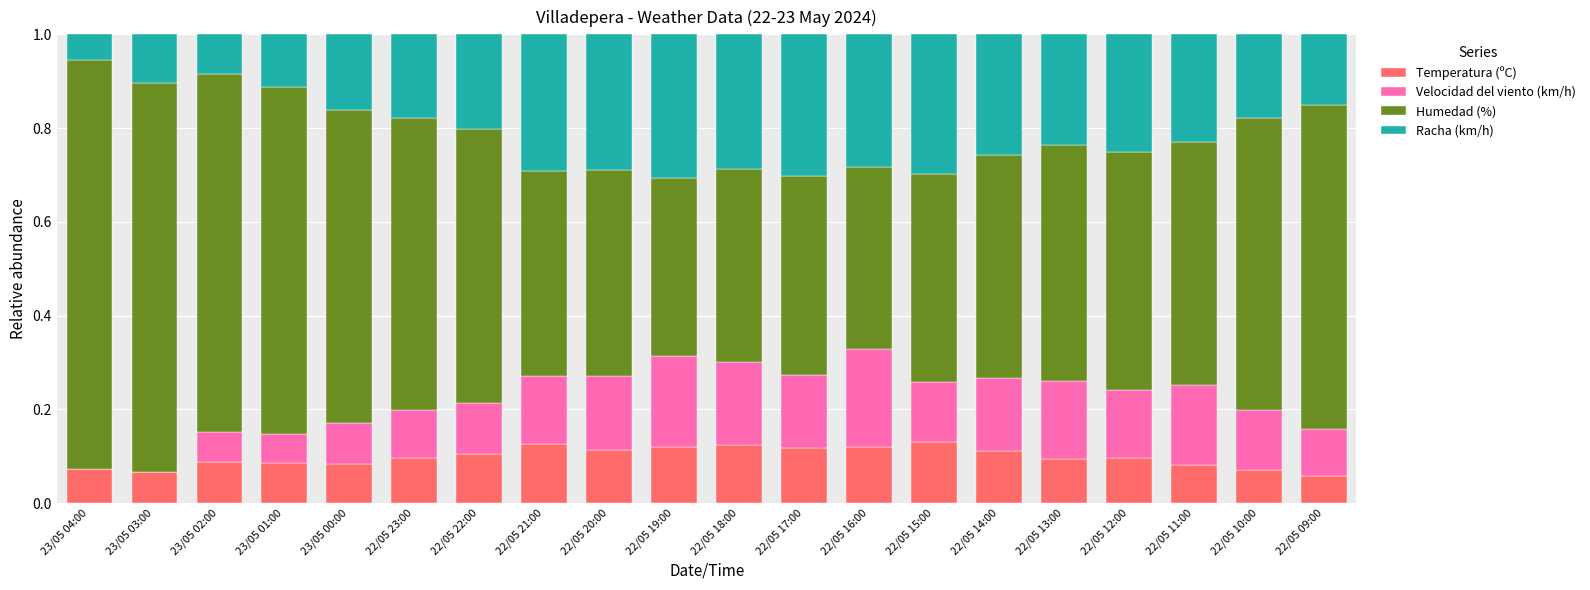

What is the total value across all series at 22/05 16:00?

1.0